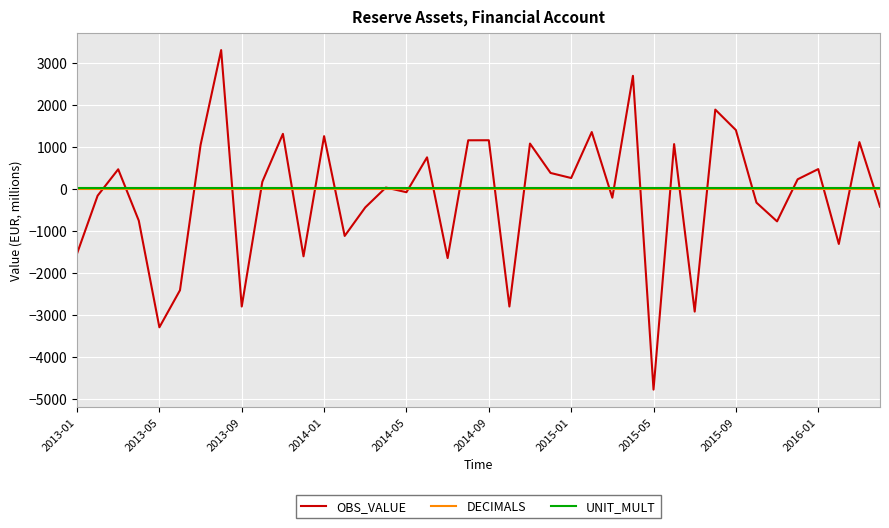

Which series has the widest spread of values?

OBS_VALUE